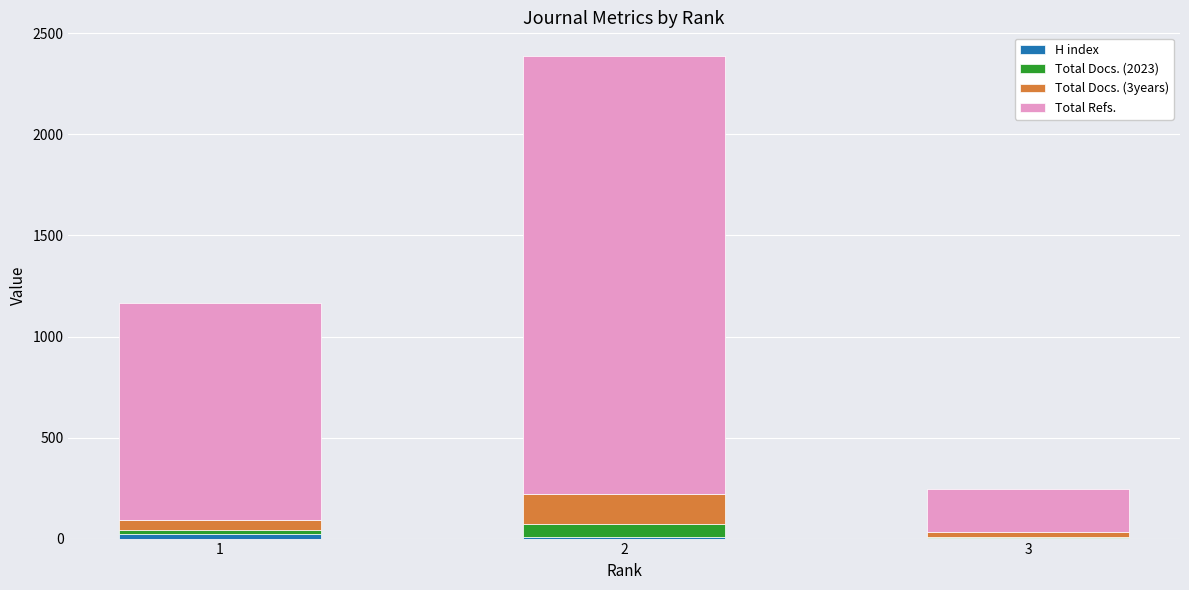

Are the bars grouped side by side (vs. stacked)?

No